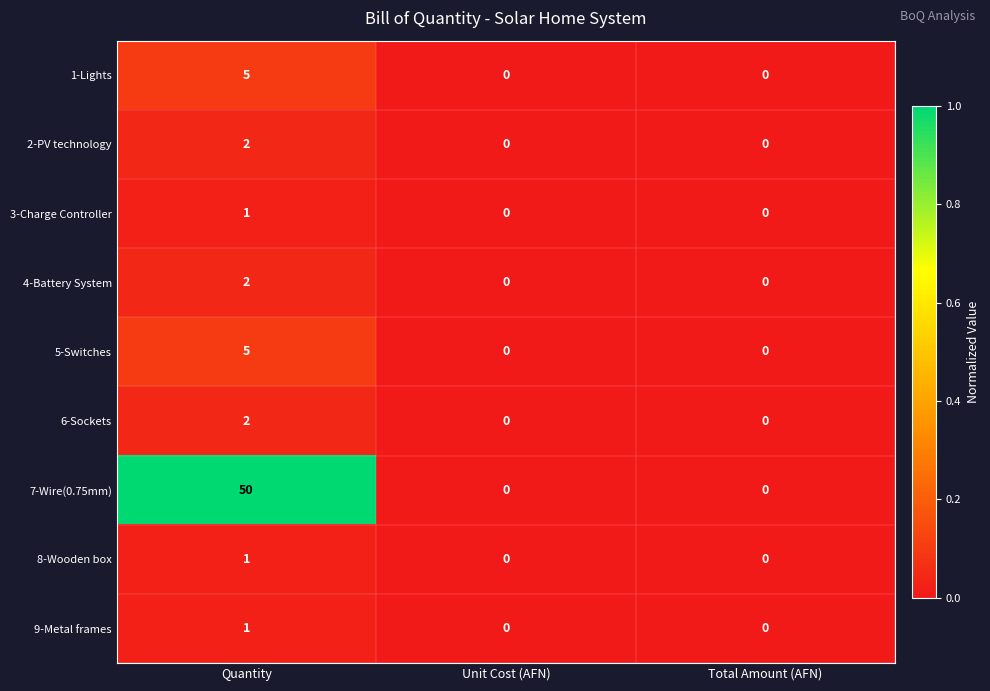

Reading right to left, extract all data points from this chart.

1-Lights: Total Amount (AFN)=0	Unit Cost (AFN)=0	Quantity=5
2-PV technology: Total Amount (AFN)=0	Unit Cost (AFN)=0	Quantity=2
3-Charge Controller: Total Amount (AFN)=0	Unit Cost (AFN)=0	Quantity=1
4-Battery System: Total Amount (AFN)=0	Unit Cost (AFN)=0	Quantity=2
5-Switches: Total Amount (AFN)=0	Unit Cost (AFN)=0	Quantity=5
6-Sockets: Total Amount (AFN)=0	Unit Cost (AFN)=0	Quantity=2
7-Wire(0.75mm): Total Amount (AFN)=0	Unit Cost (AFN)=0	Quantity=50
8-Wooden box: Total Amount (AFN)=0	Unit Cost (AFN)=0	Quantity=1
9-Metal frames: Total Amount (AFN)=0	Unit Cost (AFN)=0	Quantity=1